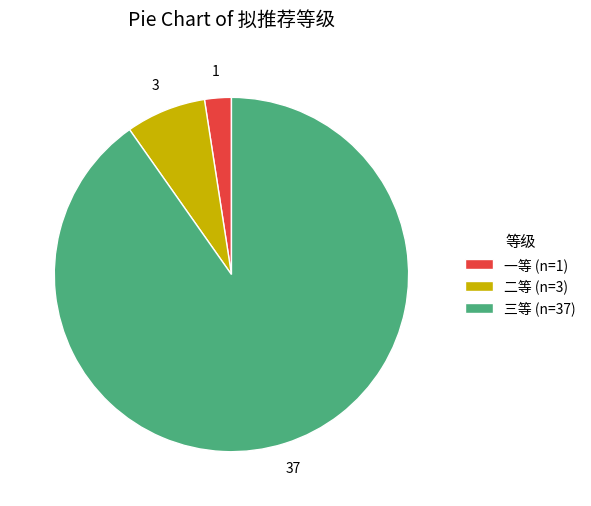

Between 二等 (n=3) and 三等 (n=37), which is larger?

三等 (n=37)